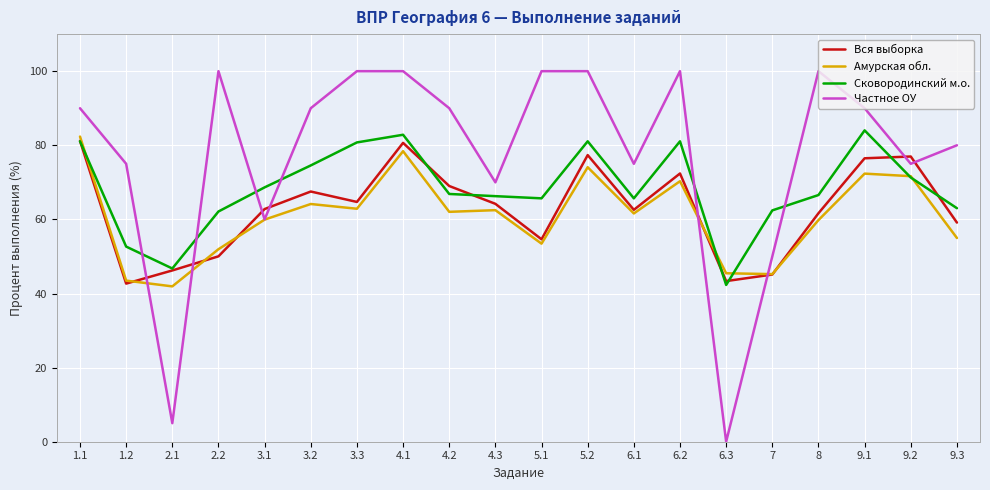

What is the greatest value displayed?

100.0